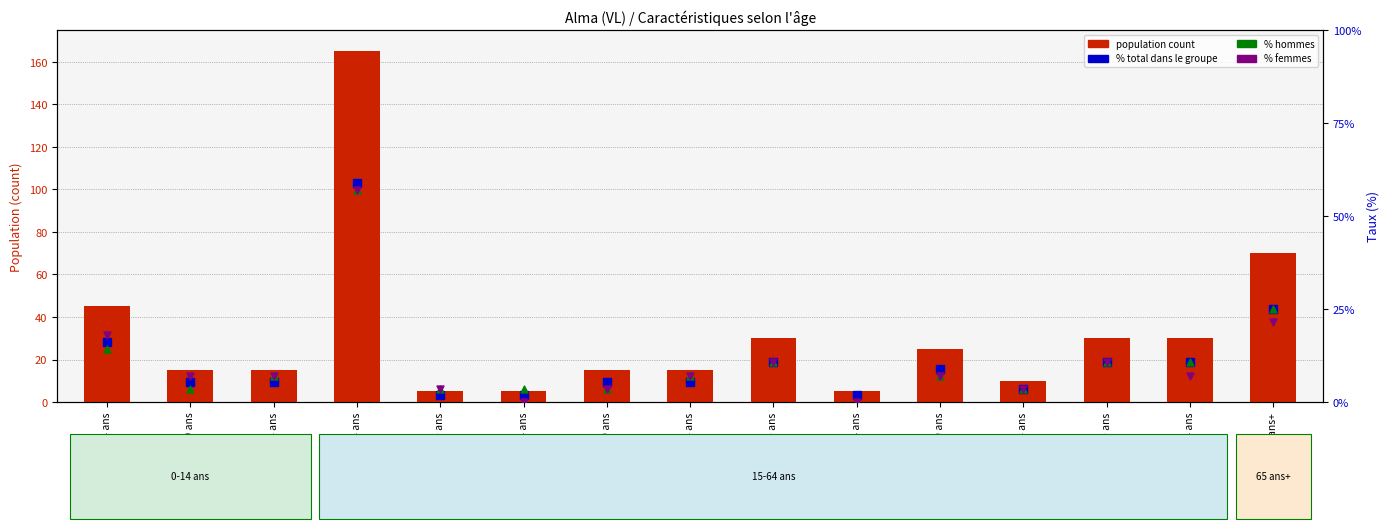

At which category is the sum across all series the highest?

15-64 ans